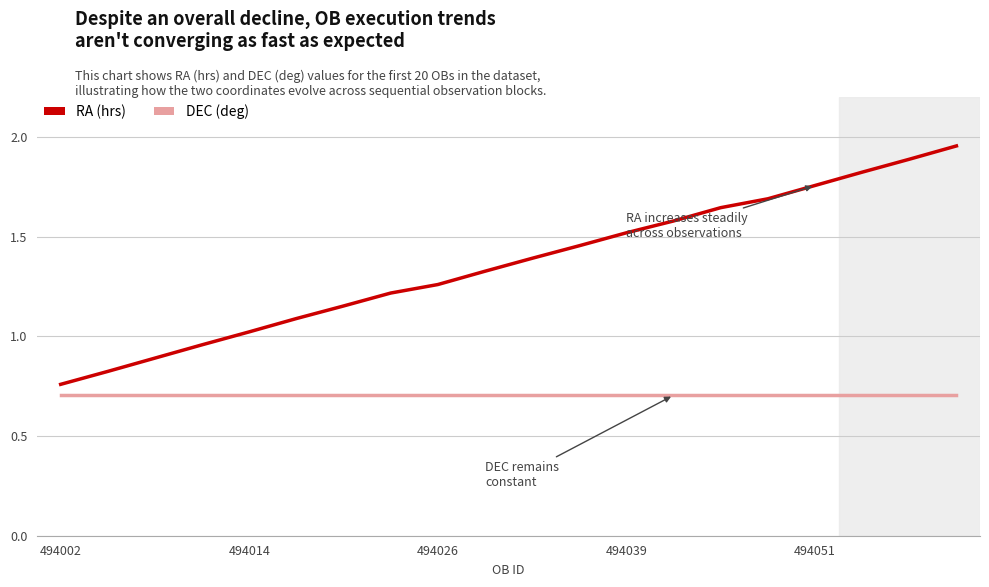

Count the number of data series in this chart.

2